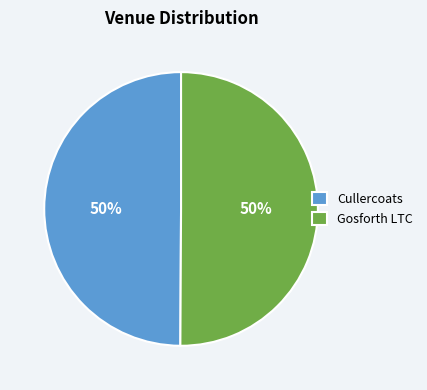

To the nearest percent, what portion does Cullercoats represent?

50%